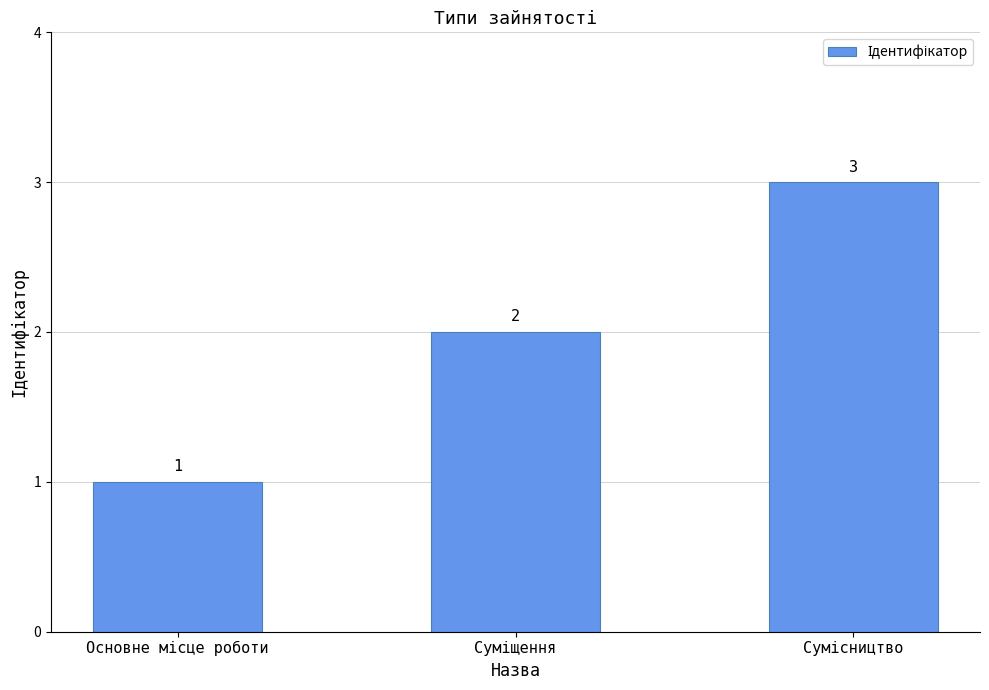

What is the greatest value displayed?

3